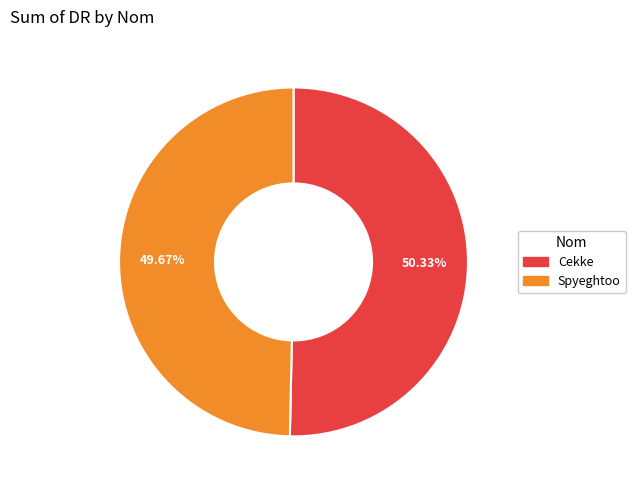

What is the total percentage of Cekke and Spyeghtoo?

100.0%